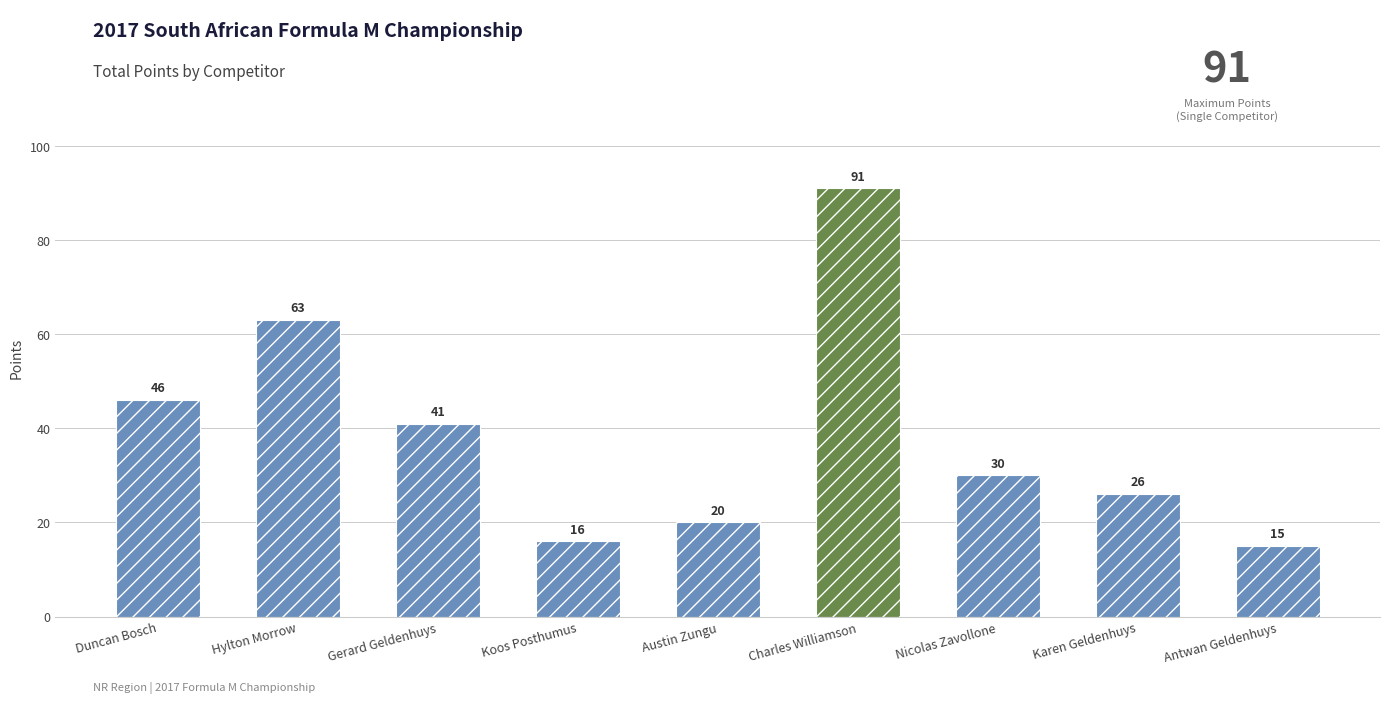

List the labels in order of value, smallest first.

Antwan Geldenhuys, Koos Posthumus, Austin Zungu, Karen Geldenhuys, Nicolas Zavollone, Gerard Geldenhuys, Duncan Bosch, Hylton Morrow, Charles Williamson